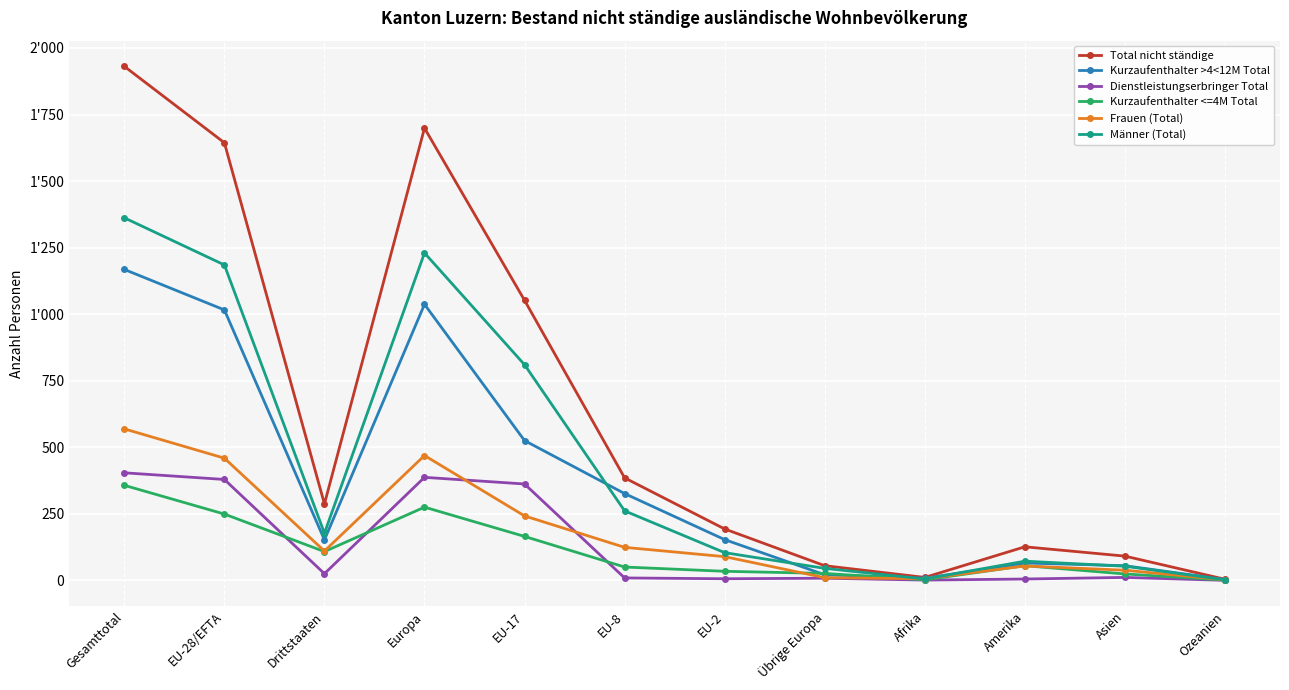

What are all the series names shown in the legend?

Total nicht ständige, Kurzaufenthalter >4<12M Total, Dienstleistungserbringer Total, Kurzaufenthalter <=4M Total, Frauen (Total), Männer (Total)